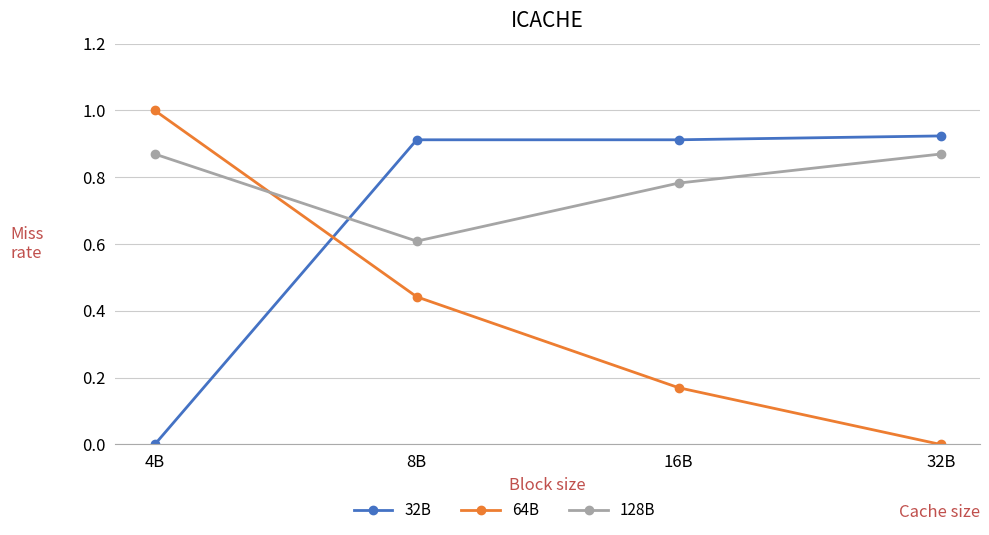

True or false: 128B has more than 2 points higher than both neighbors.

False